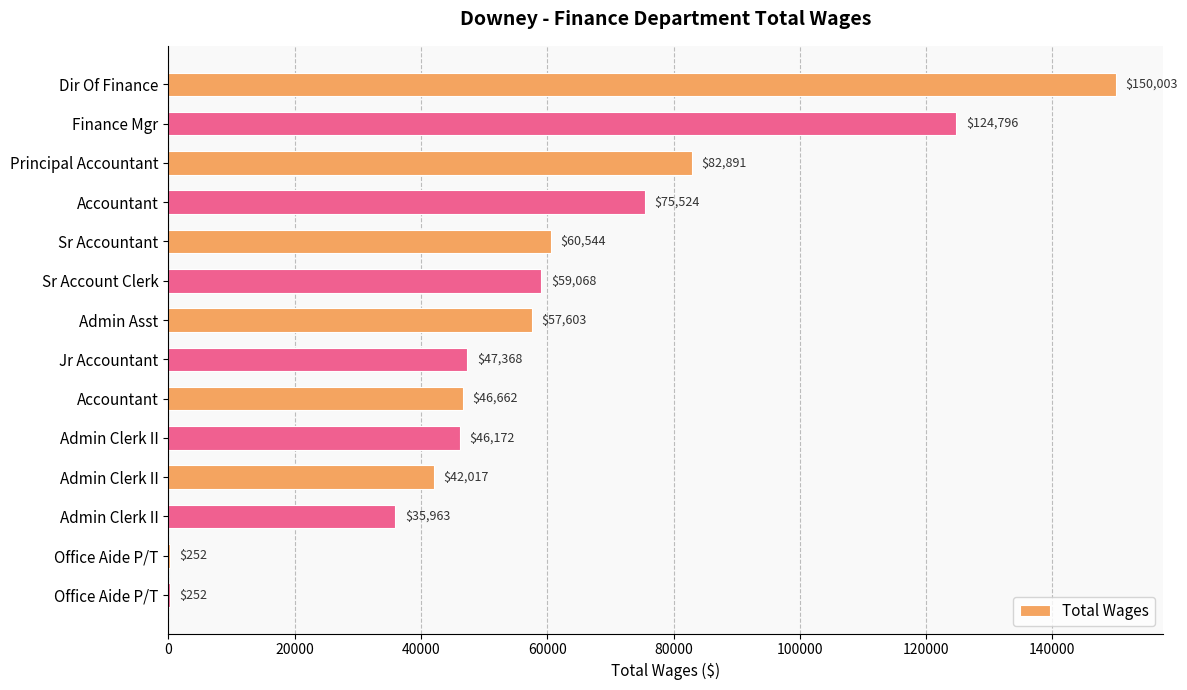

What is the sum of all values?

829115